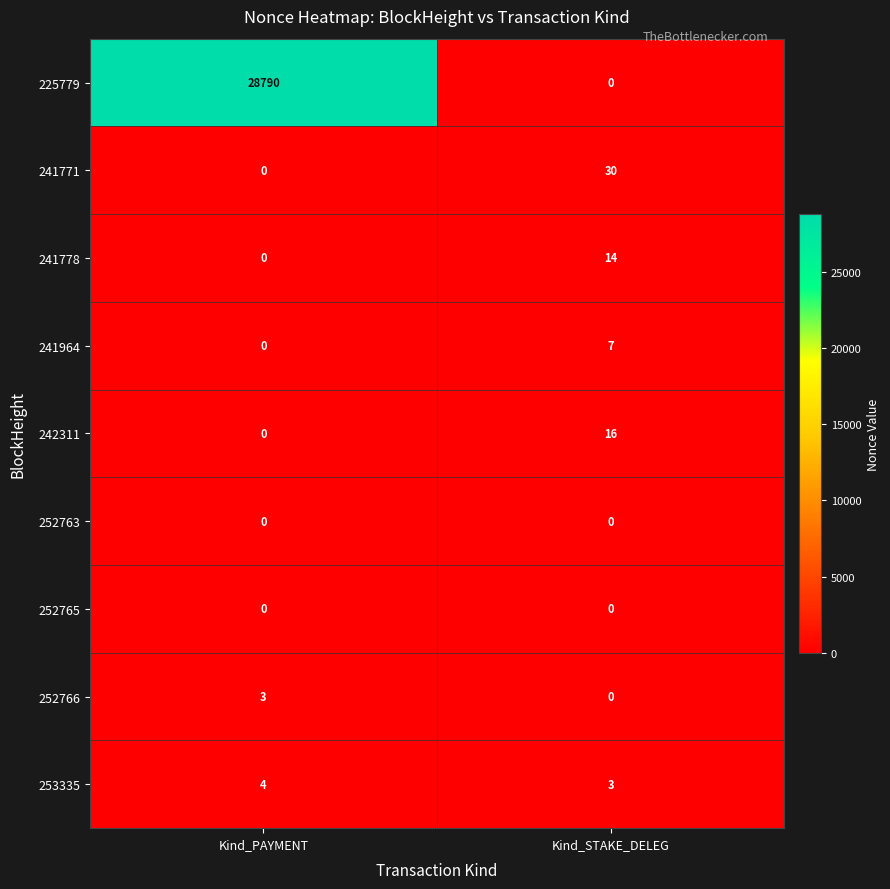

How many distinct data groups are displayed?

9